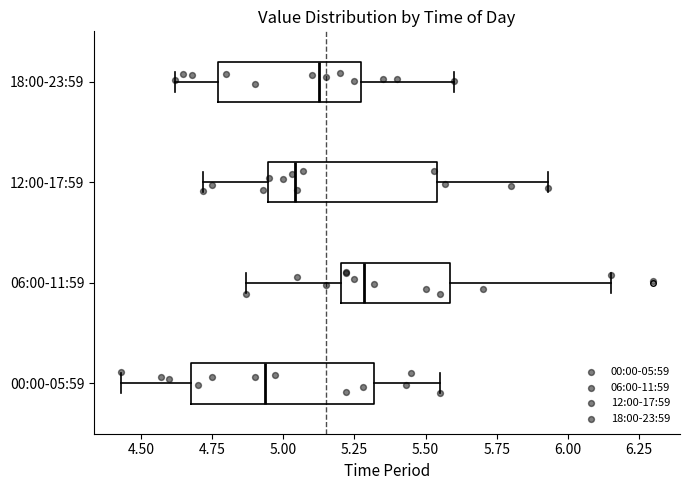

Where does the right whisker of the box for 18:00-23:59 end on the x-axis? The values are not printed on the chart, so give them approximately, as read against the axis.

5.60